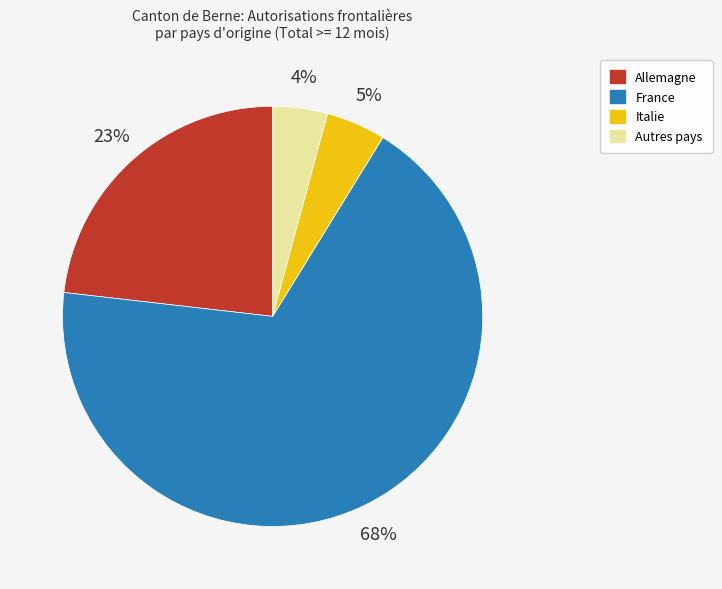

Is there any slice that represents more than half of the pie?

Yes